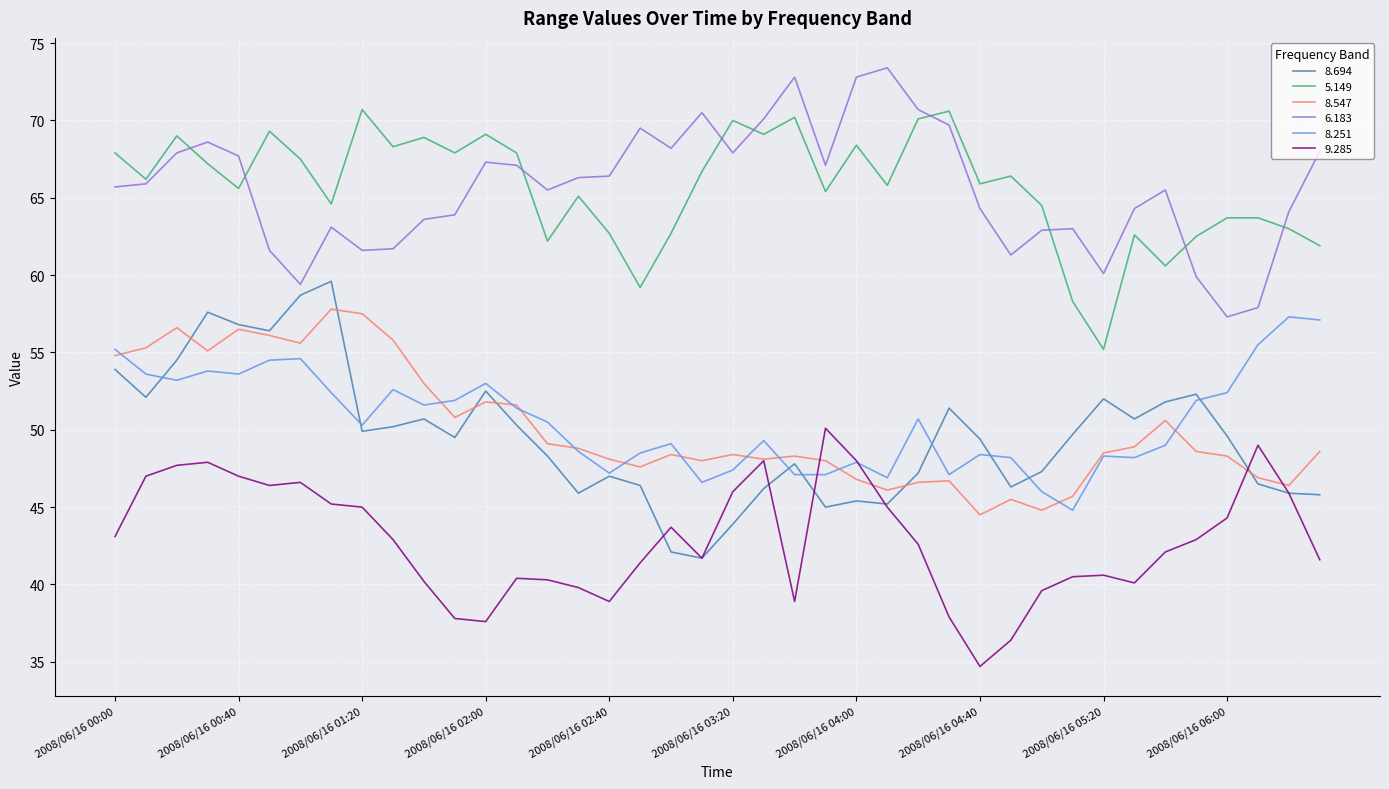

What is the lowest value of the 8.547 series?

44.5